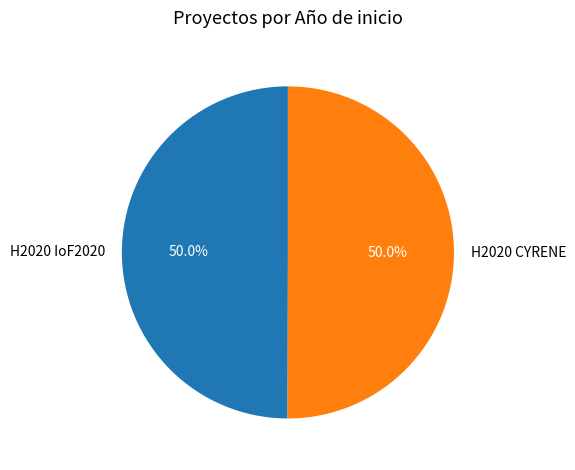

Combined, what portion of the pie is H2020 IoF2020 and H2020 CYRENE?

100.0%